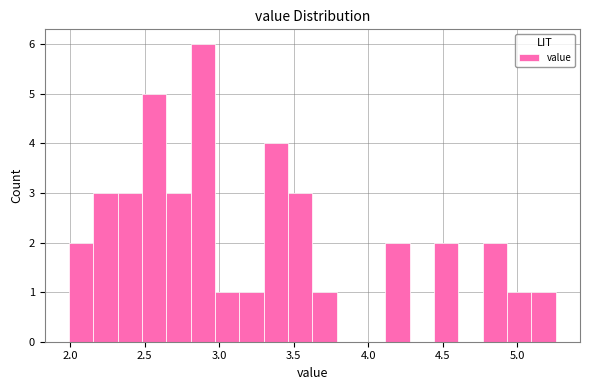

Around what value on the x-axis is the tallest bar? Give the approximate position of its centre, as read against the axis.

2.90